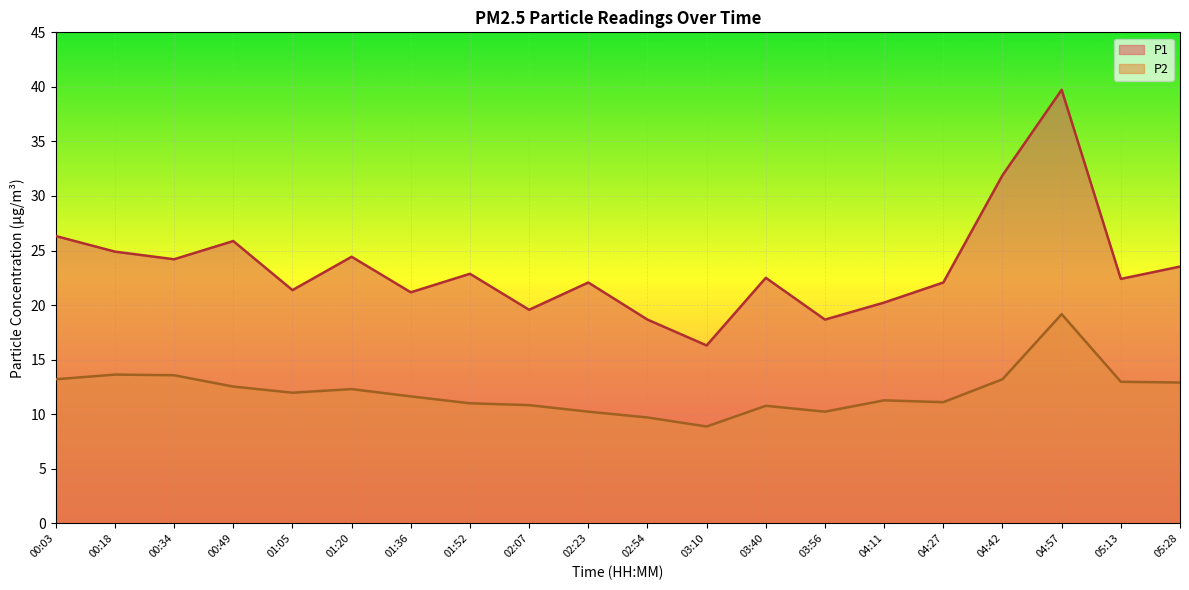

Where does the P2 series first go above 11?

00:03